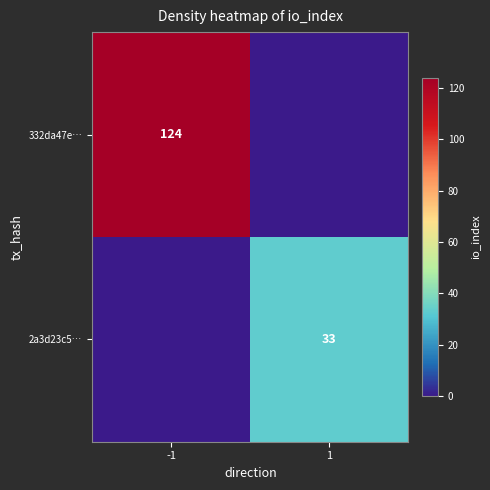

The value of 332da47e… at -1 is 73. True or false?

False